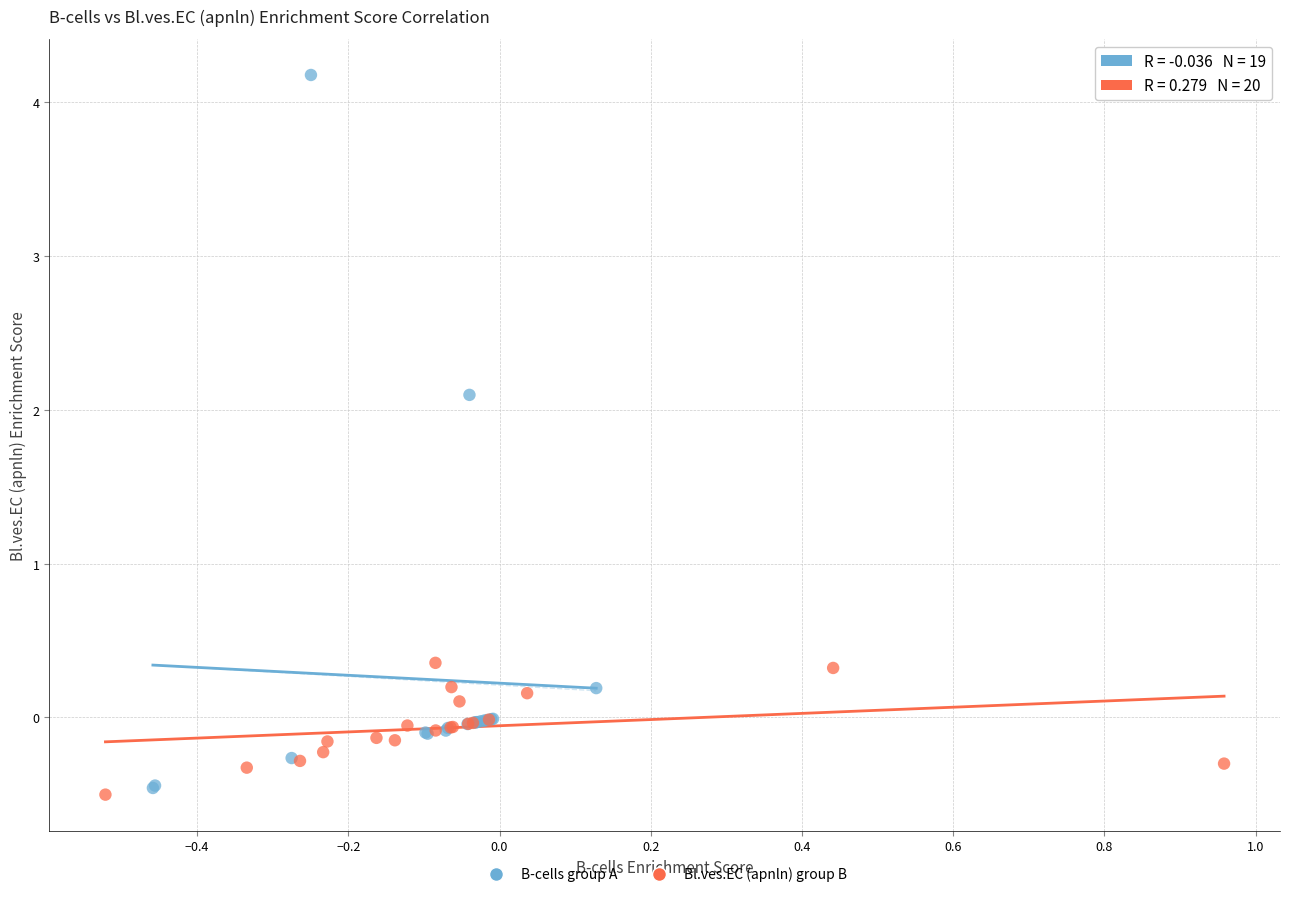

Which series contains the highest Y value?

B-cells group A